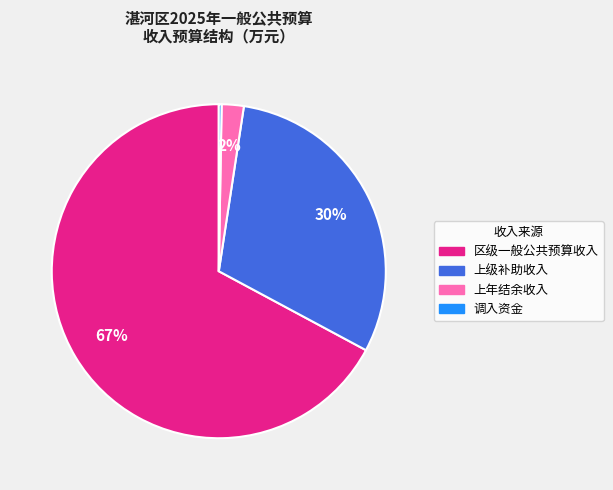

Which category has the biggest portion of the pie?

区级一般公共预算收入